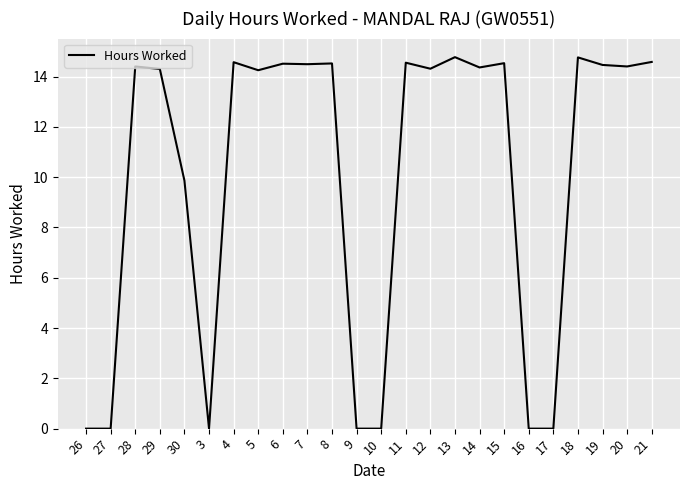

What is the difference between the values at 29 and 6?

0.2